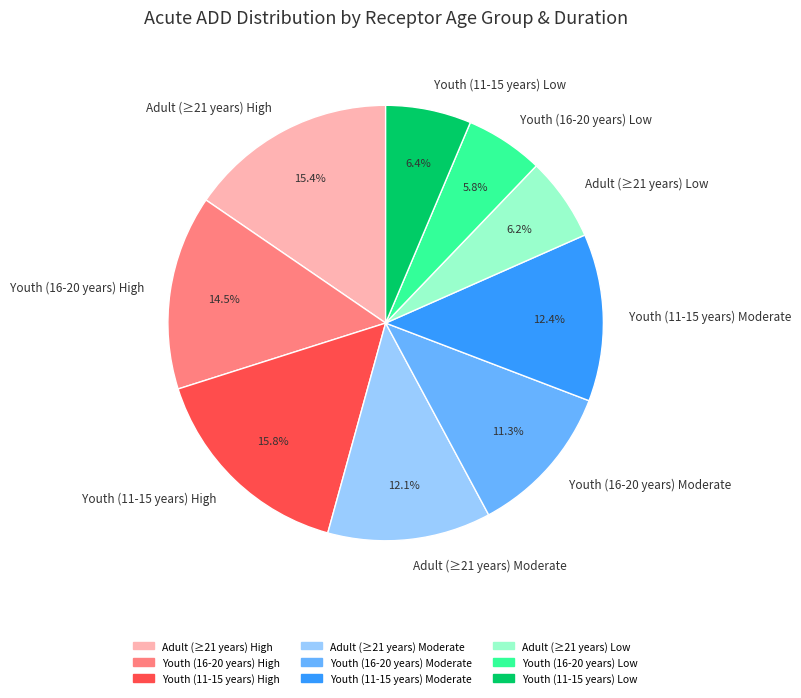

To the nearest percent, what is the difference between the largest and smallest slice percentages?

10%